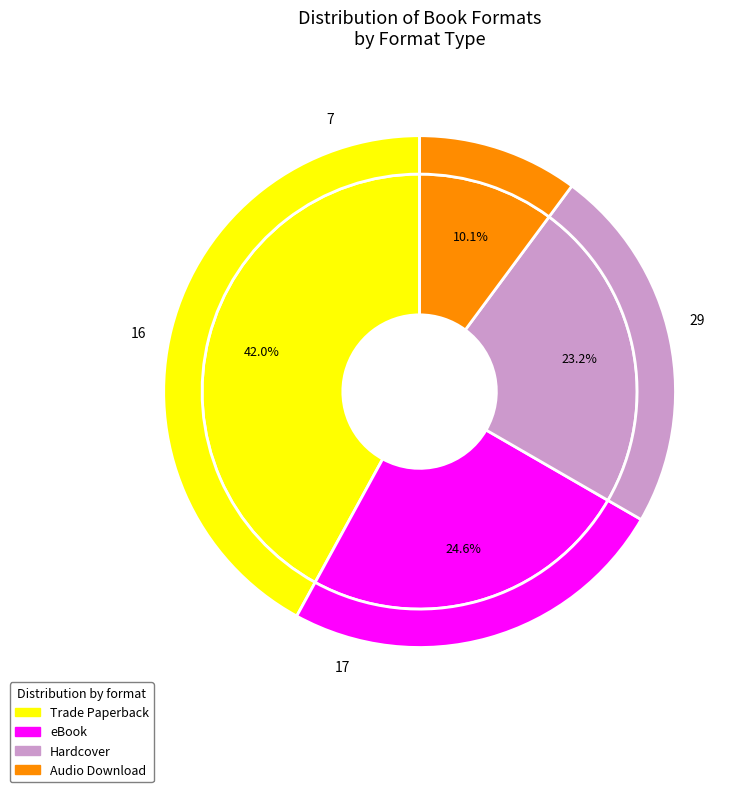

The Hardcover slice represents 23% of the pie. True or false?

True